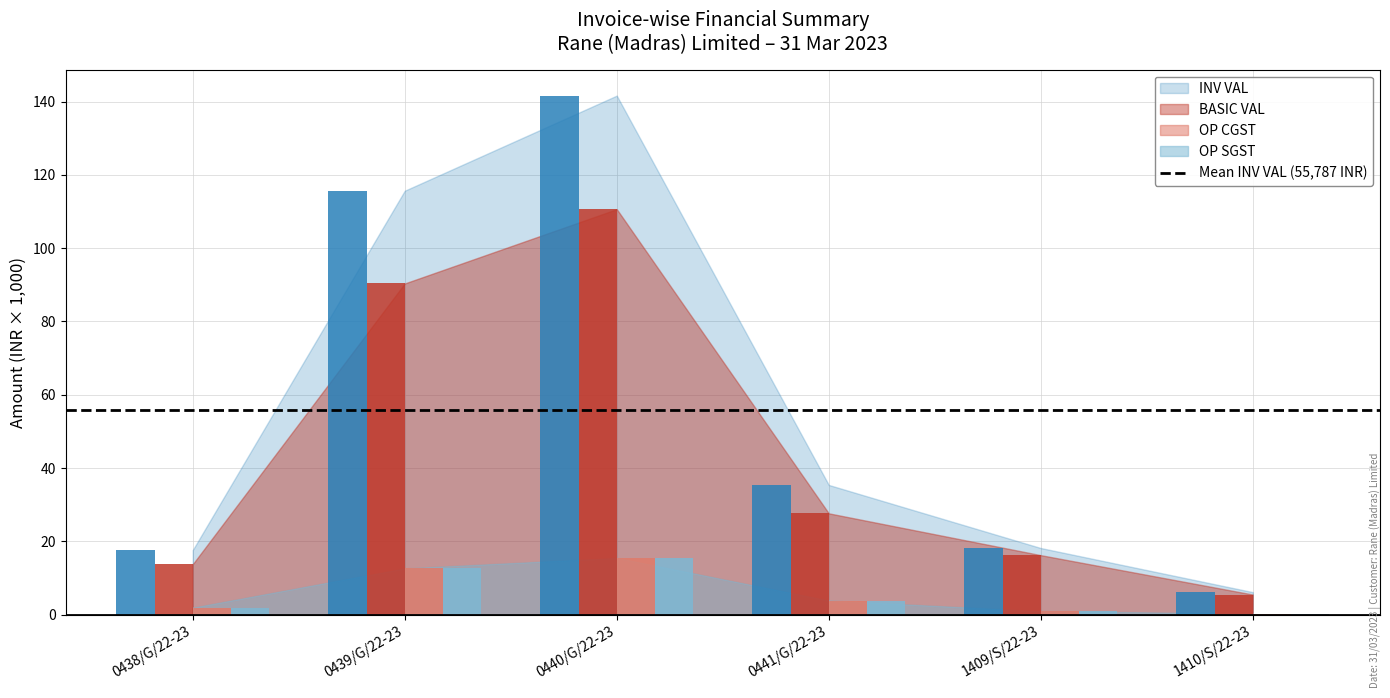

Count the number of data series in this chart.

4